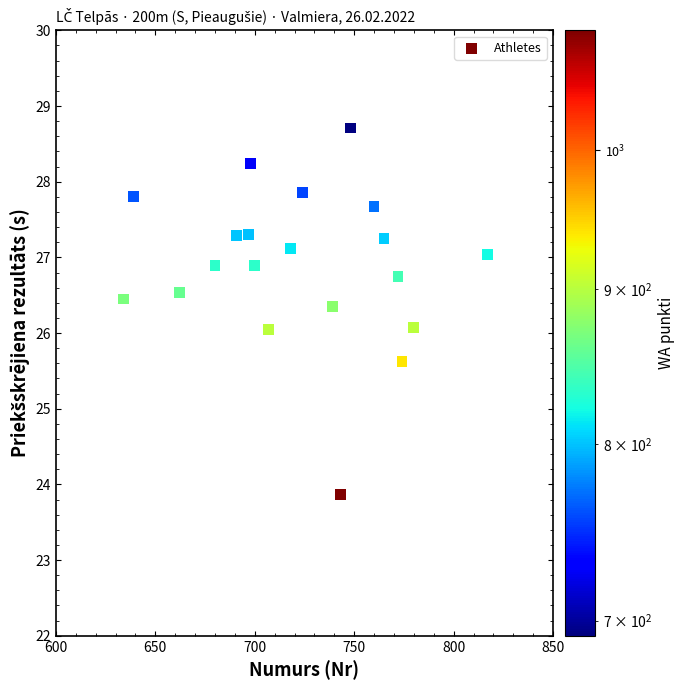

What is the range of X values (max minus min)?

183.0